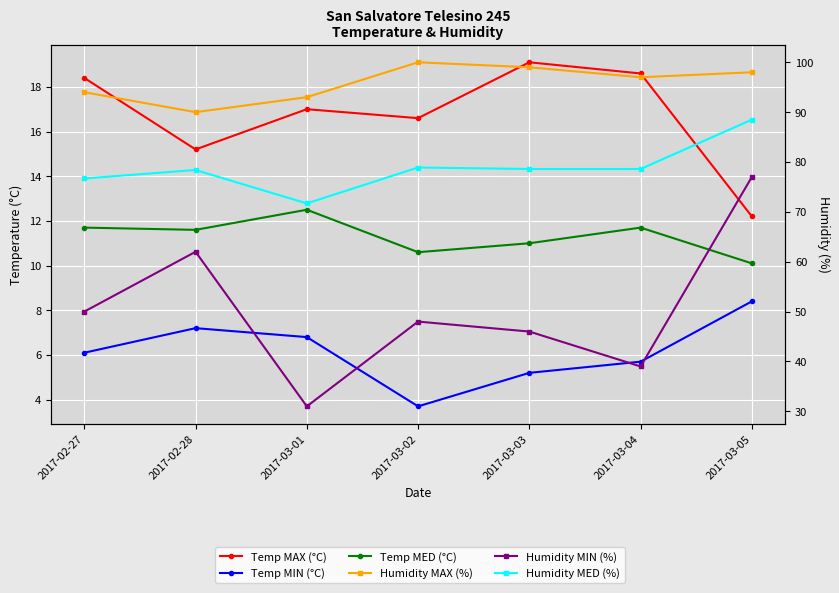

Is it true that Humidity MED (%) equals 129.0 at 2017-03-04?

False